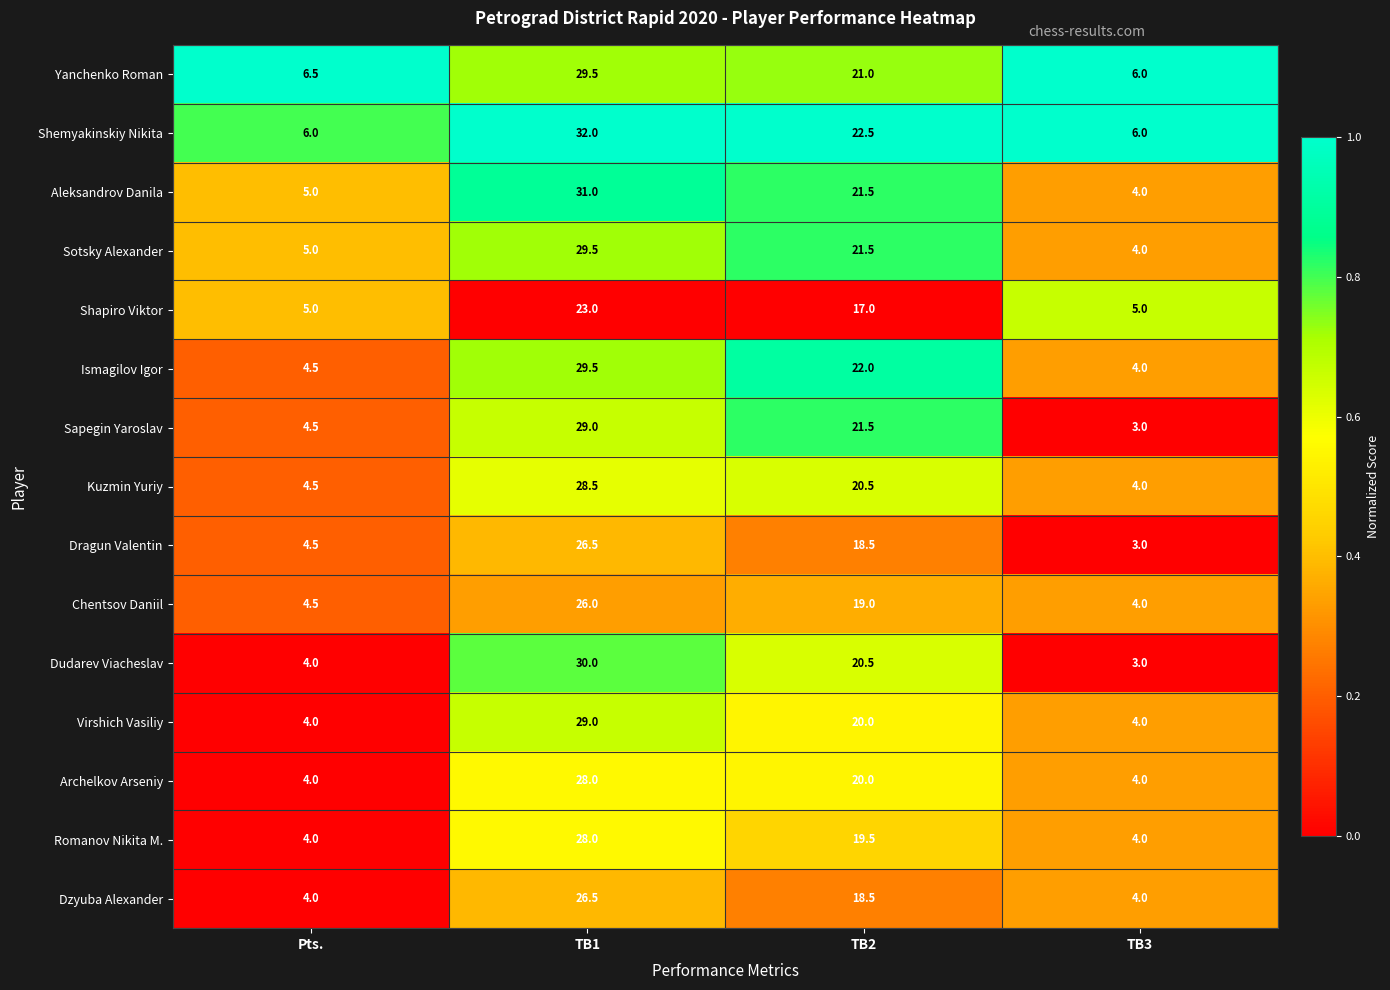

Which series has the largest total across all categories?

Shemyakinskiy Nikita